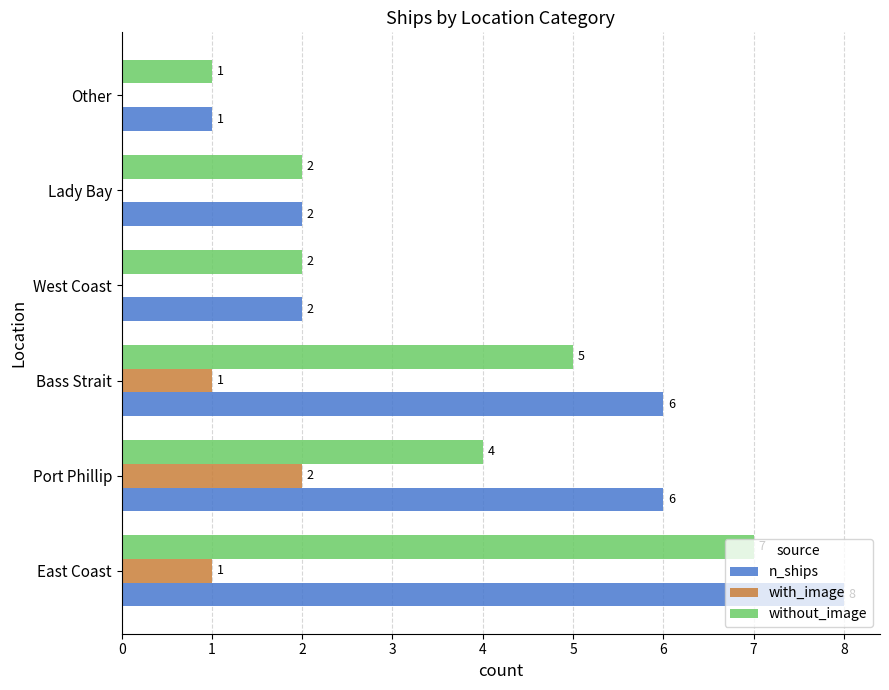

At which category is the sum across all series the highest?

East Coast